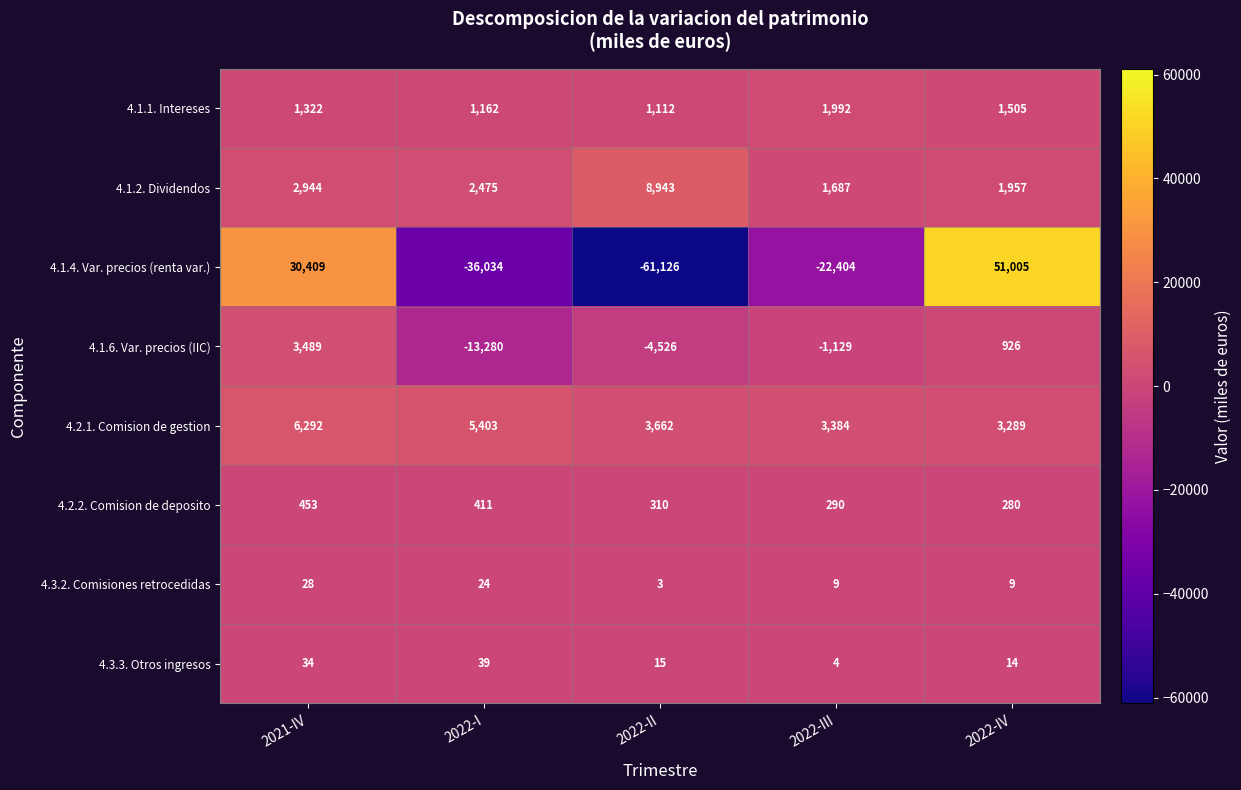

Is it true that 4.3.3. Otros ingresos equals 9 at 2022-I?

False